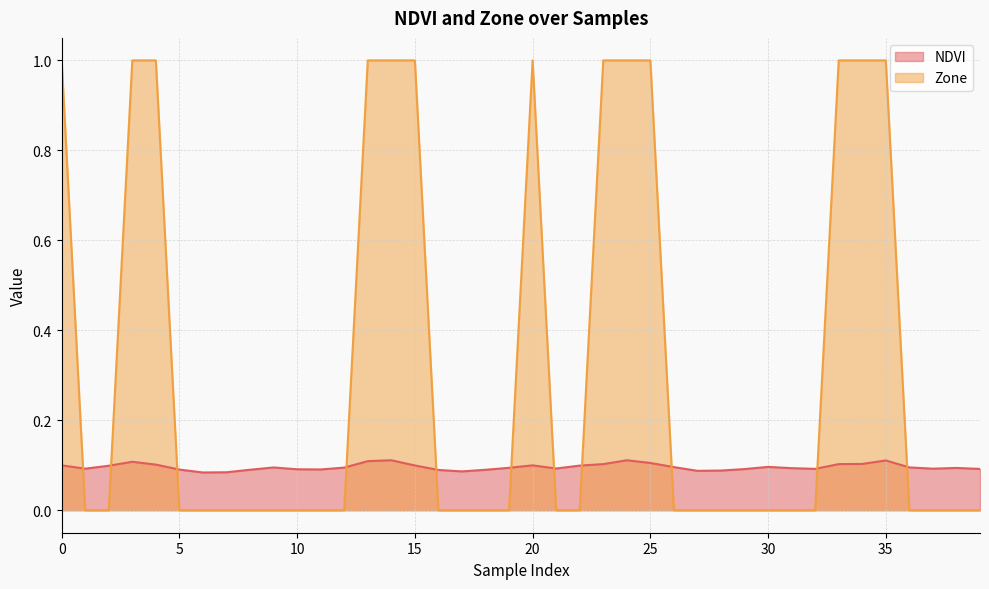

What is the approximate value of NDVI at 11?

0.1